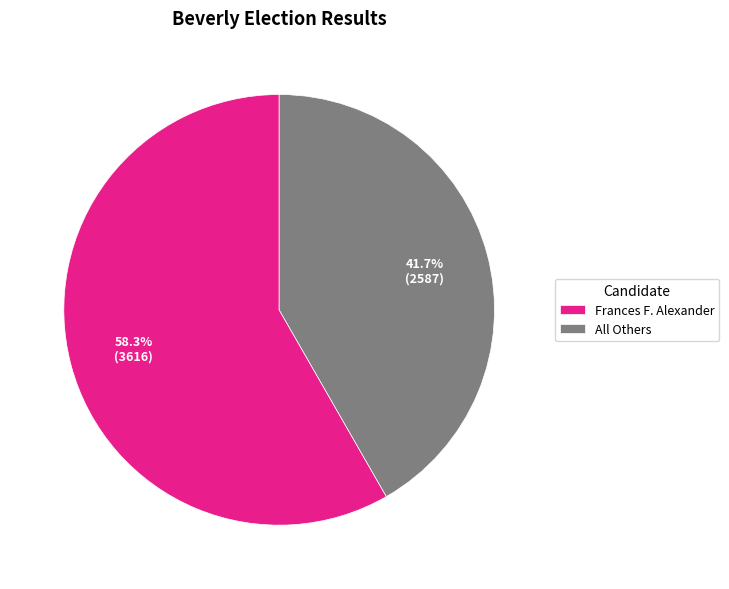

True or false: All Others accounts for 33% of the total.

False